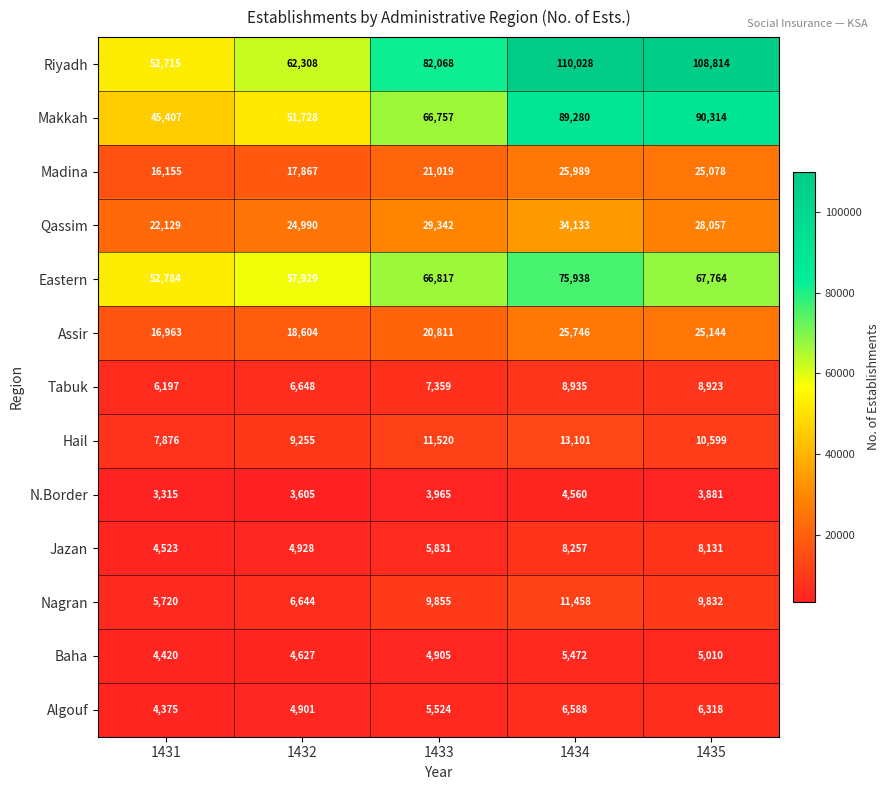

At 1435, list the series in order from smallest to largest.

N.Border, Baha, Algouf, Jazan, Tabuk, Nagran, Hail, Madina, Assir, Qassim, Eastern, Makkah, Riyadh